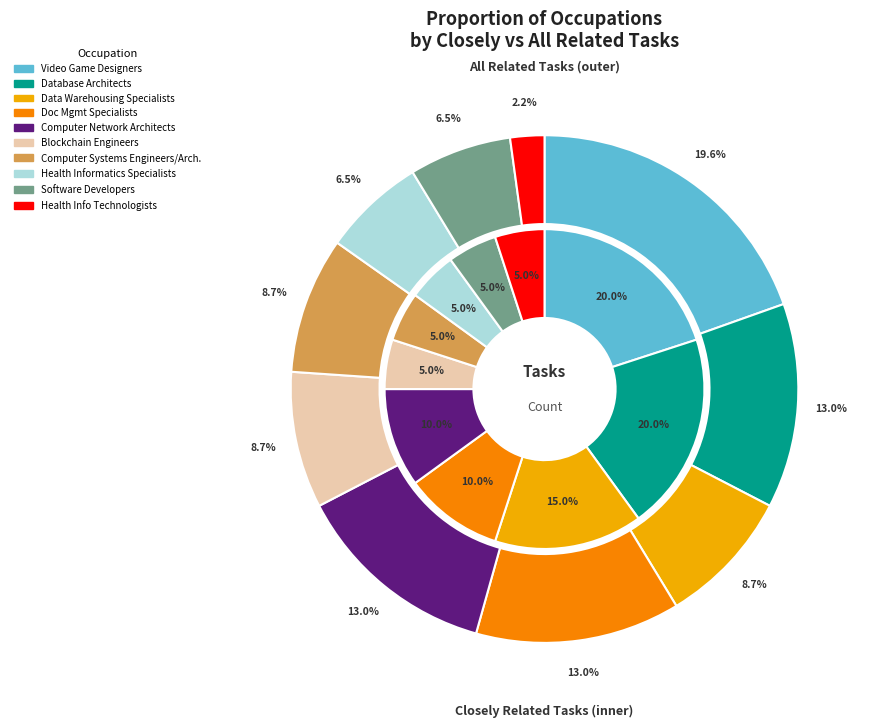

Does any single category account for the majority?

No